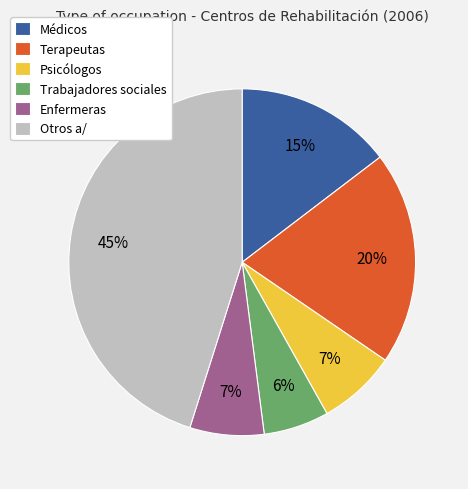

To the nearest percent, what percentage of the pie is Enfermeras?

7%